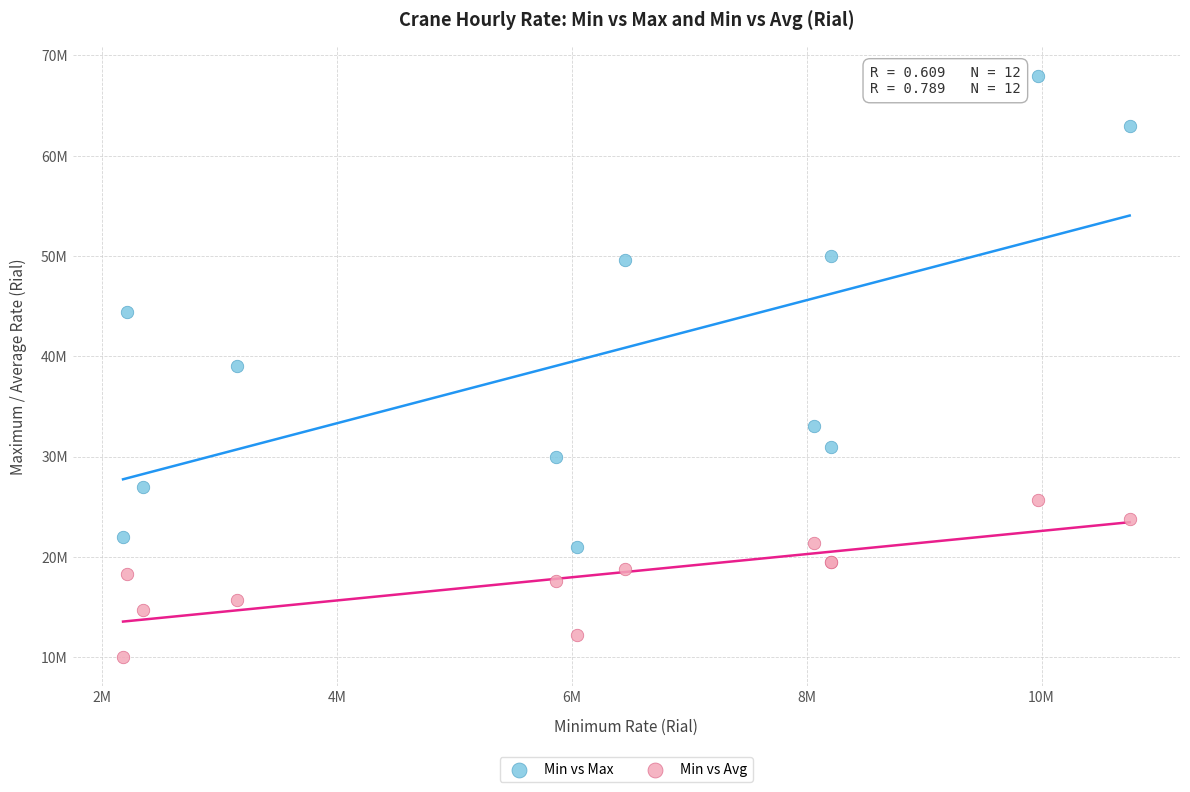

Which series reaches the minimum Y coordinate?

Min vs Avg